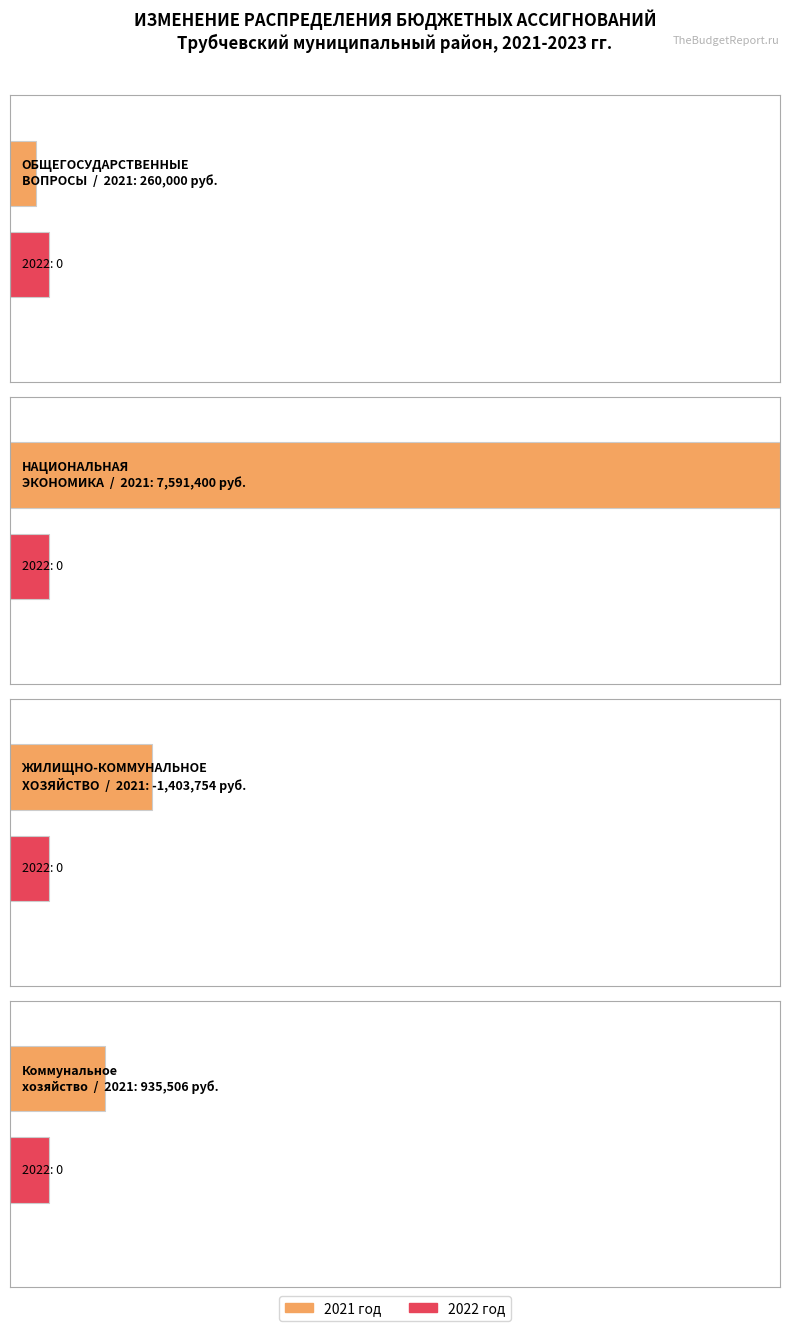

At which label does 2021 год first exceed 935505?

НАЦИОНАЛЬНАЯ
ЭКОНОМИКА